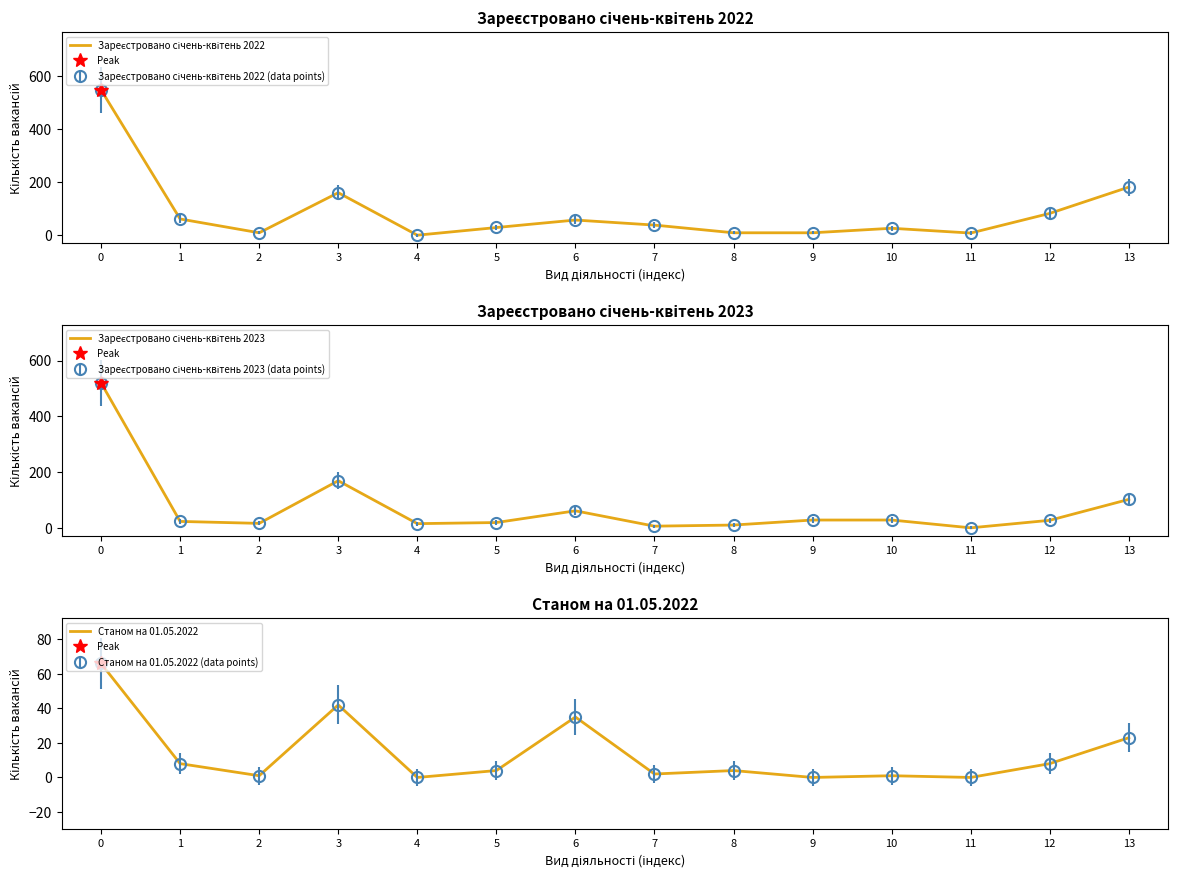

True or false: Зареєстровано січень-квітень 2023 has more than 2 interior local peaks.

False